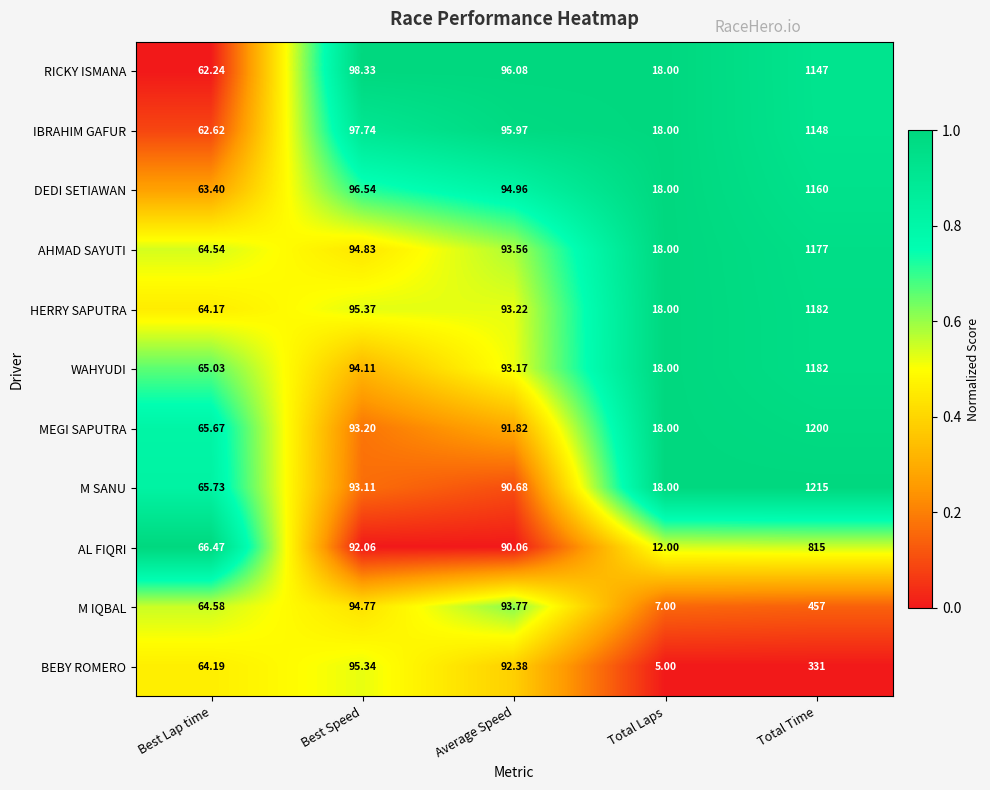

At which label does BEBY ROMERO first exceed 92?

Best Speed